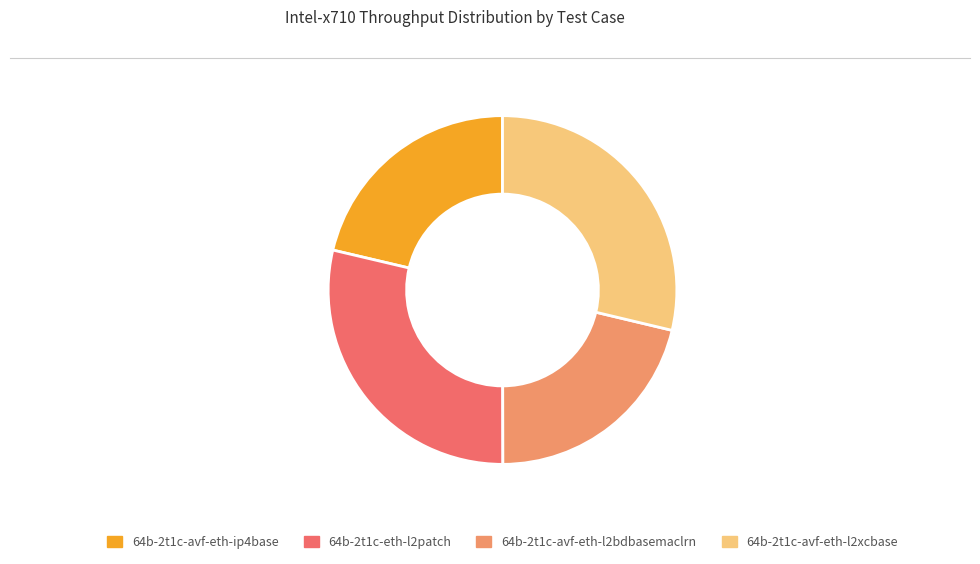

Does 64b-2t1c-eth-l2patch account for over 50% of the chart?

No